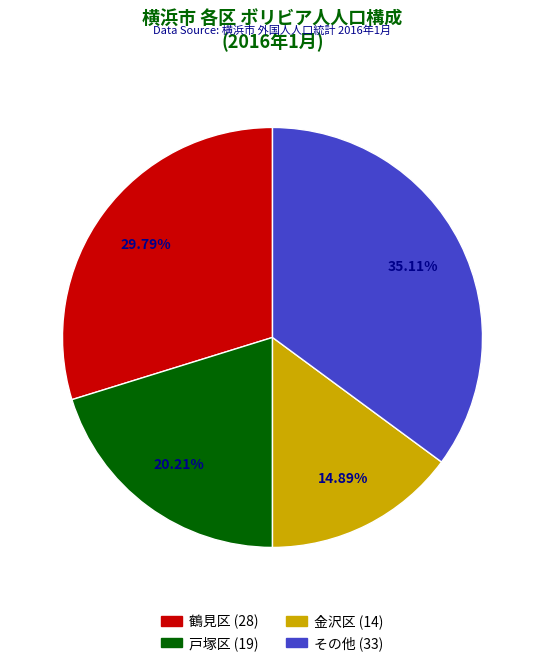

Is there a majority slice in this chart?

No